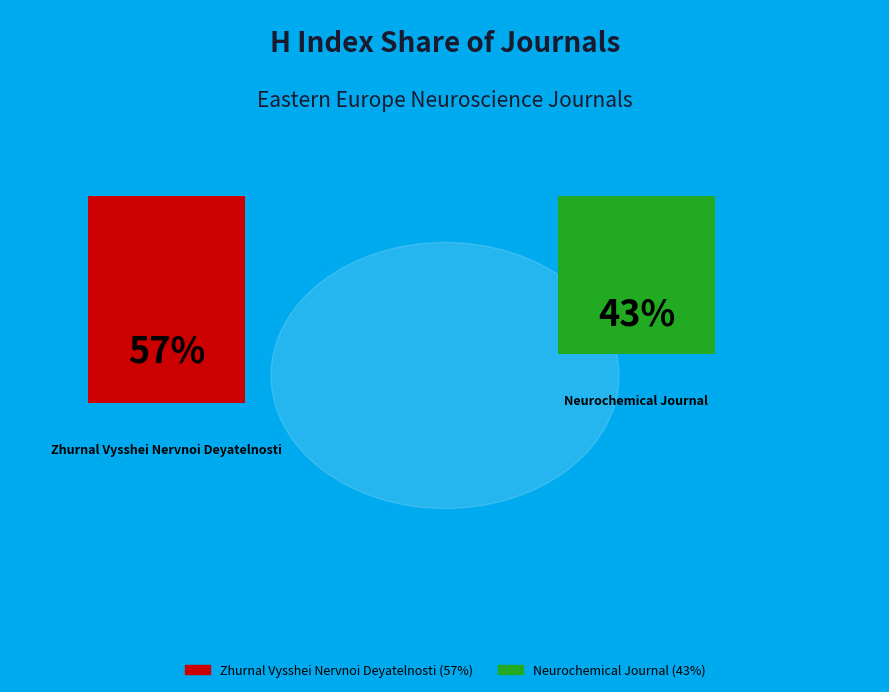

How many segments does this pie chart have?

2